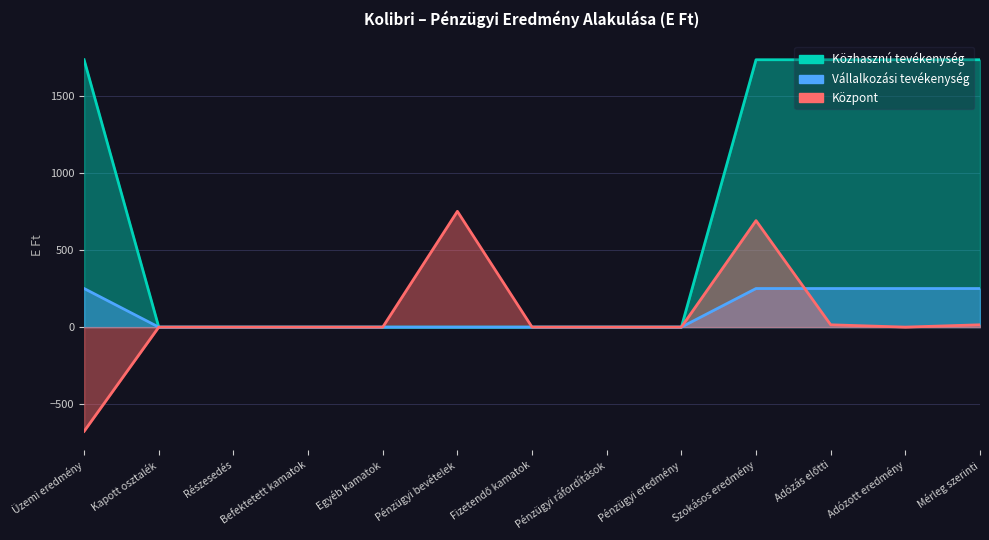

What is the maximum value shown in the chart?

1732